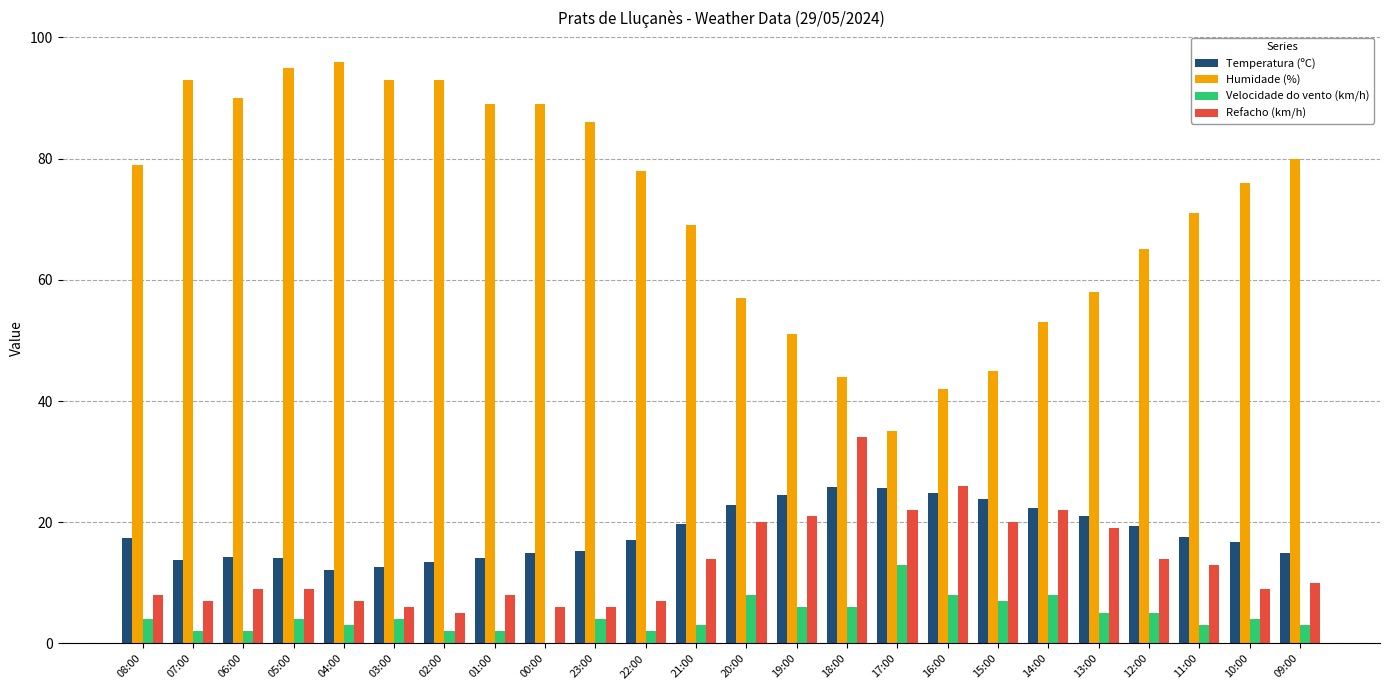

What is the total value across all series at 05:00?

122.1